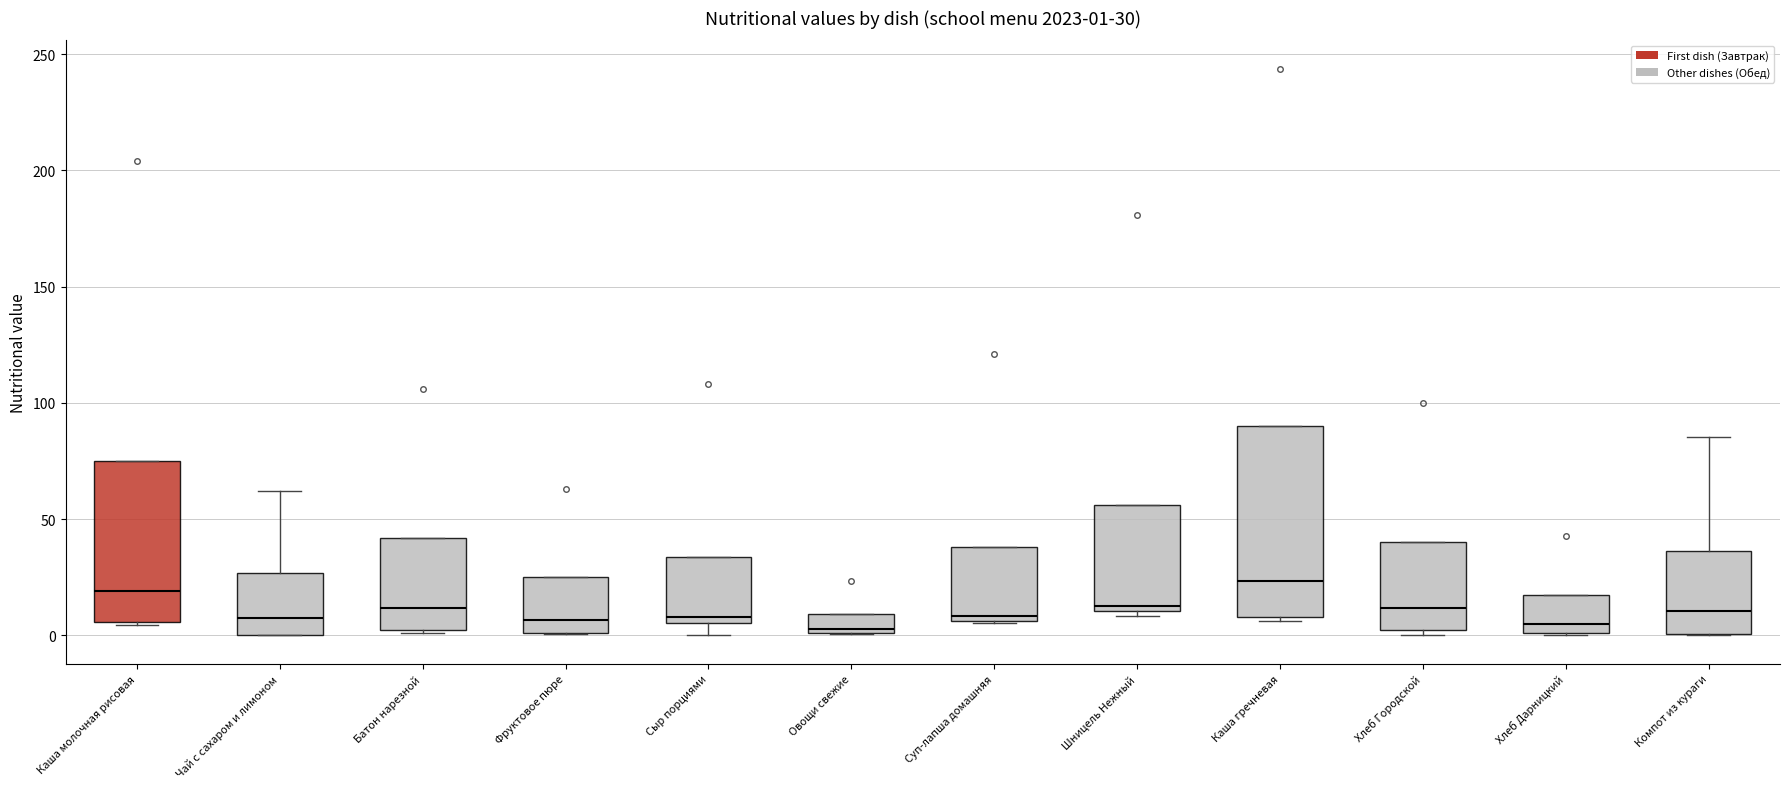

Which box is the tallest, from its lower edge to its upper edge?

Каша гречневая